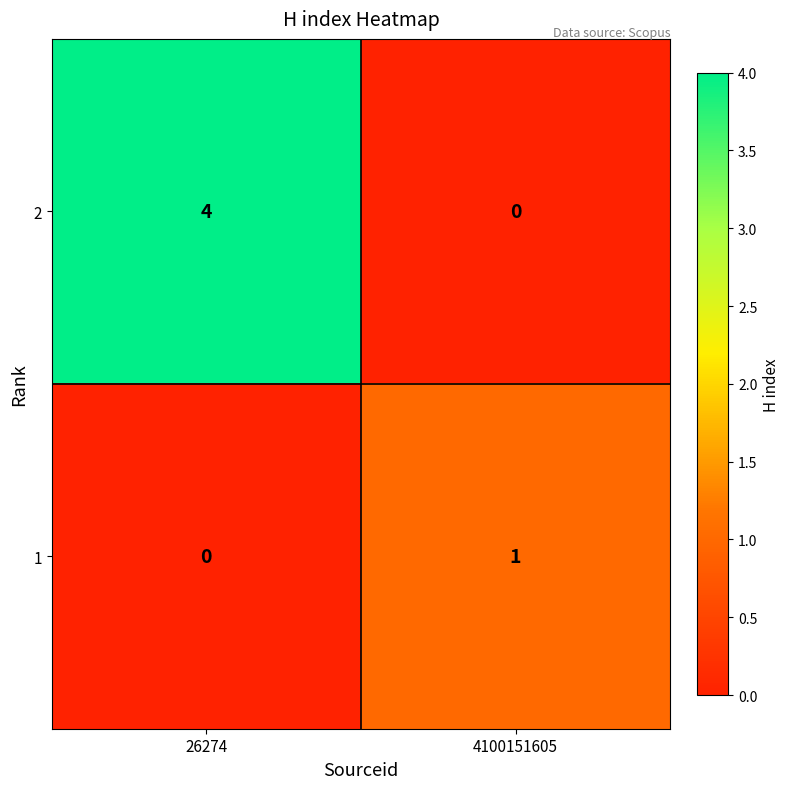

Which series changed the most between 26274 and 4100151605?

2